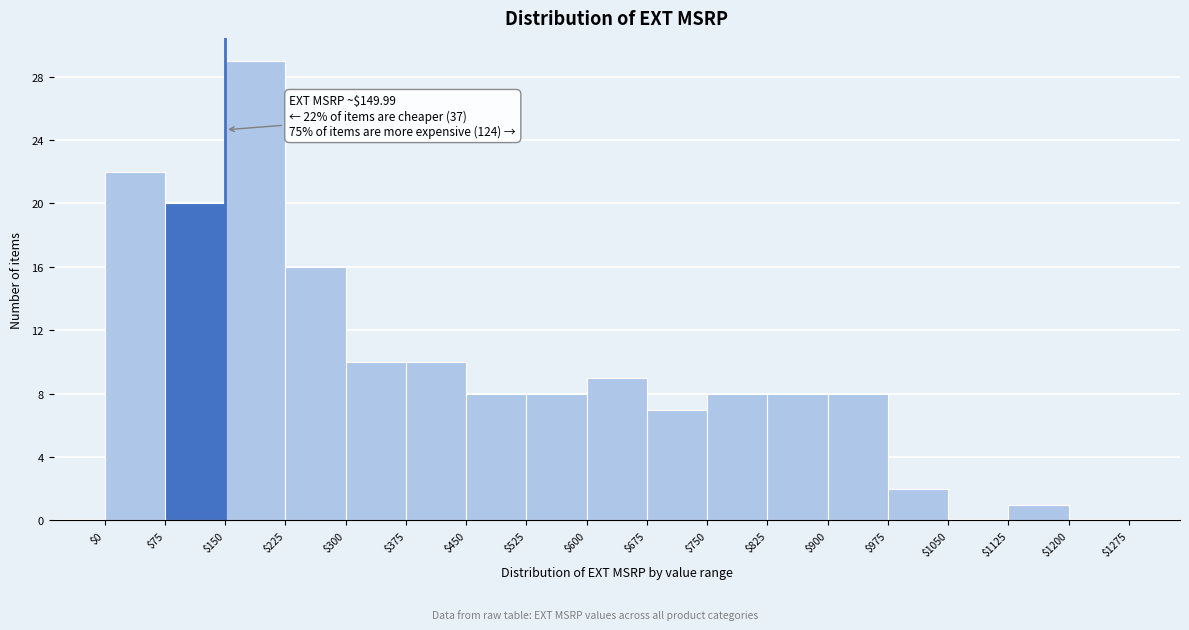

Which range on the x-axis has the tallest bar?

$150 to $225